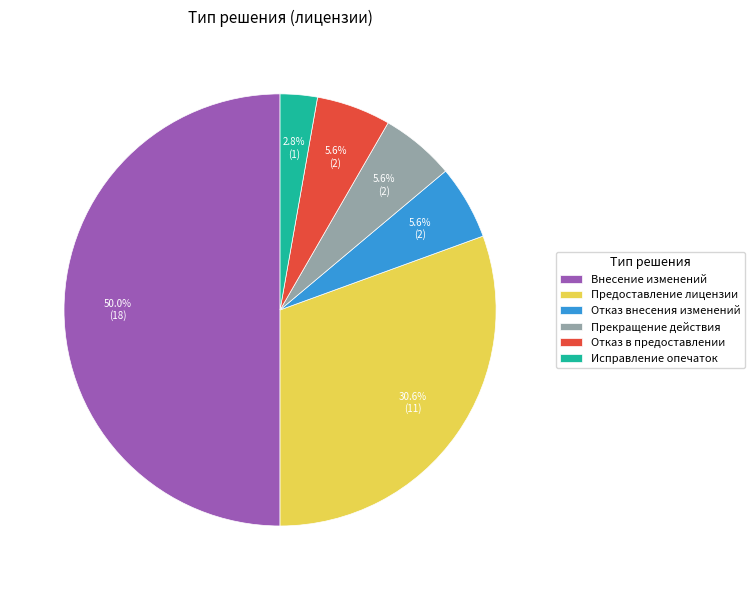

Which category has the biggest portion of the pie?

Внесение изменений